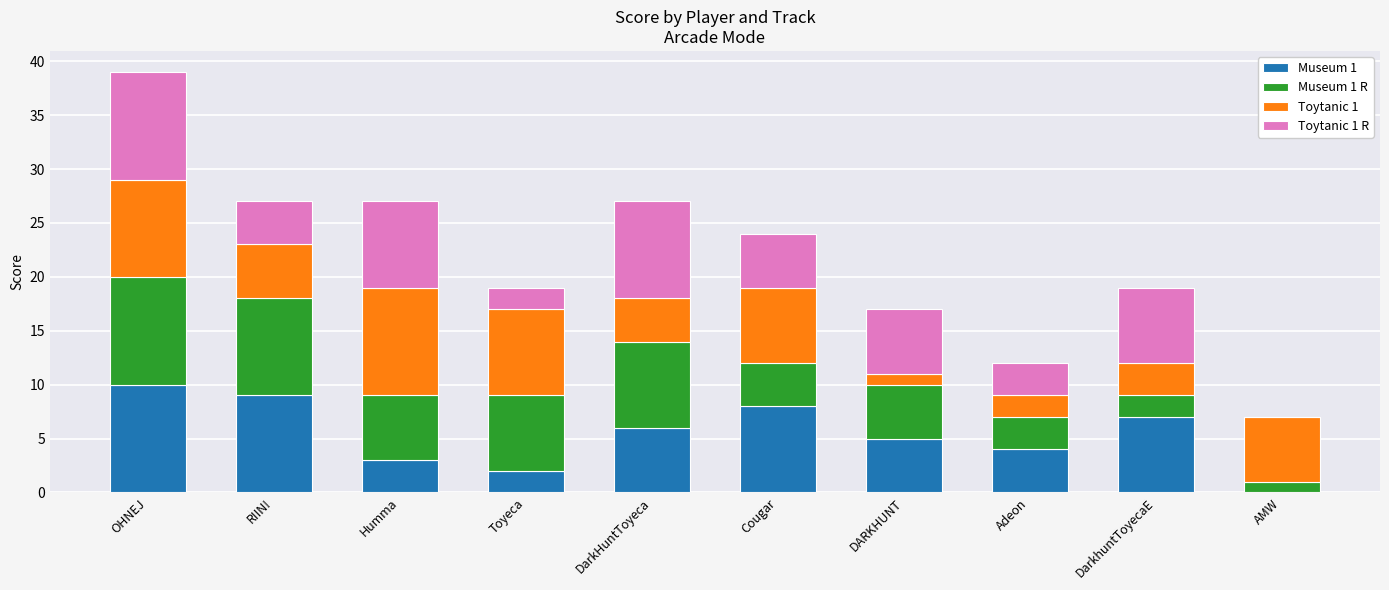

At which category is the sum across all series the highest?

OHNEJ